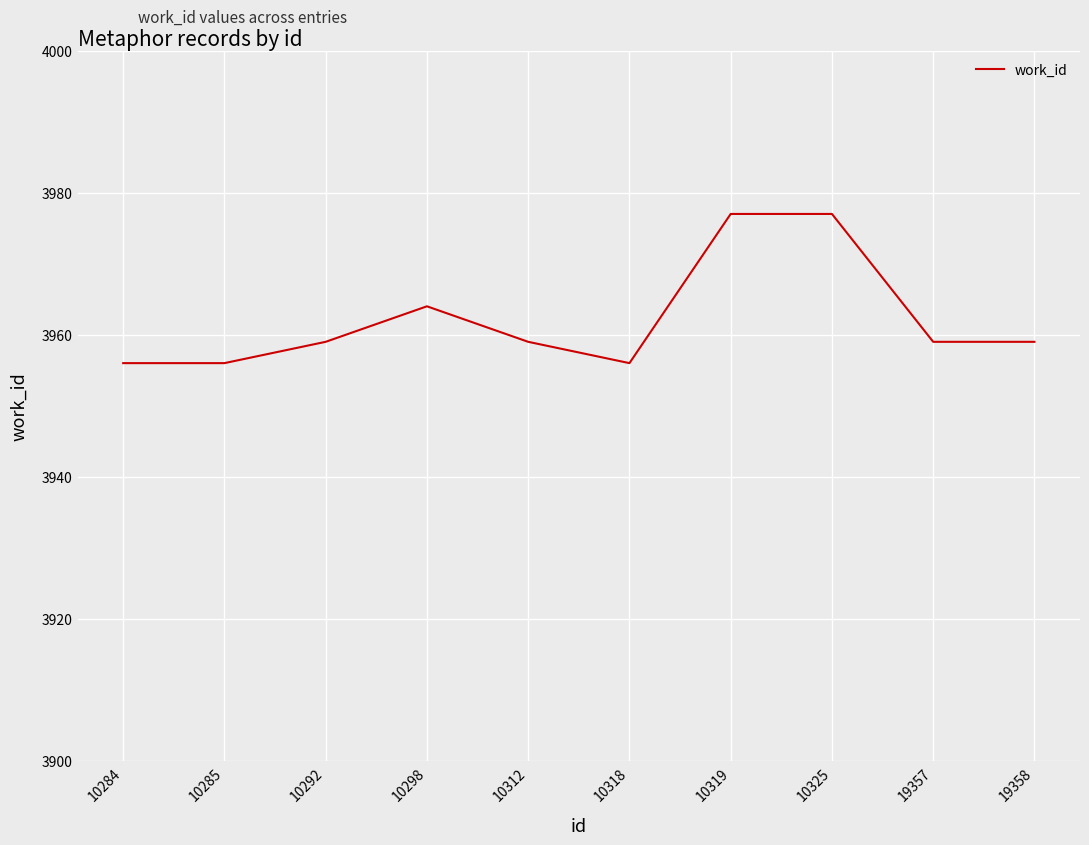

What is the minimum value shown in the chart?

3956